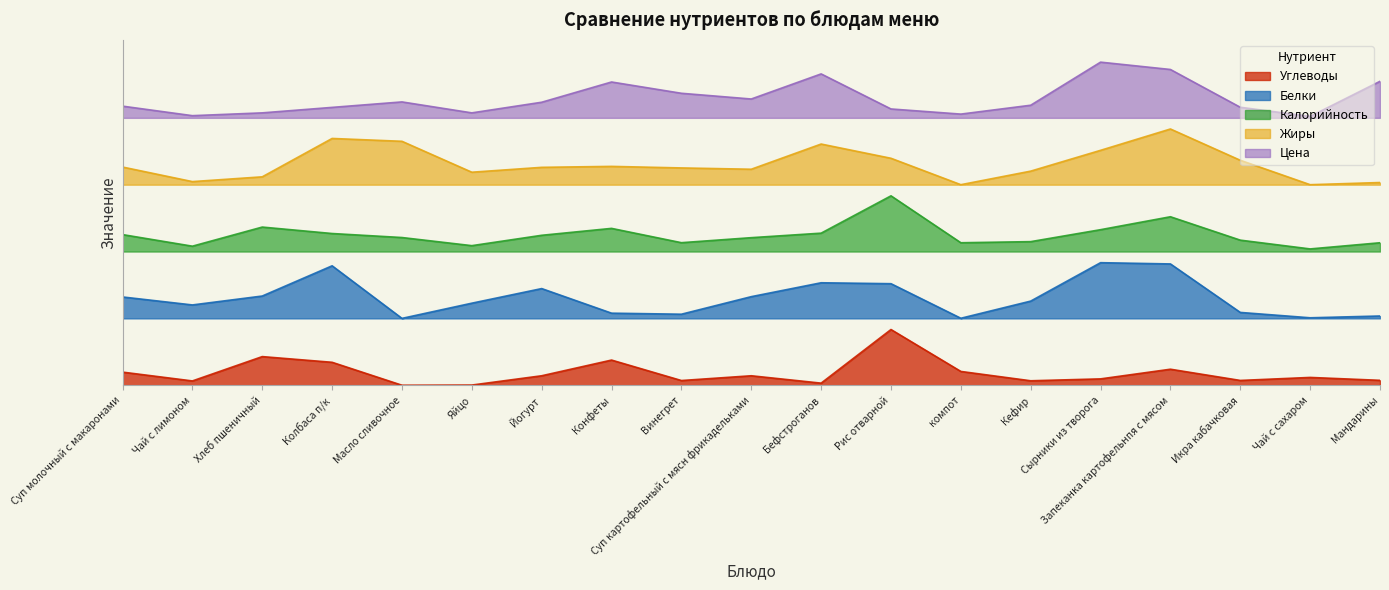

Reading left to right, list all the values displayed in this chart.

Углеводы: Суп молочный с макаронами=11.8	Чай с лимоном=3.9	Хлеб пшеничный=25.7	Колбаса п/к=20.6	Масло сливочное=0.0	Яйцо=0.1	Йогурт=8.5	Конфеты=22.6	Винегрет=4.2	Суп картофельный с мясн фрикадельками=8.5	Бефстроганов=1.9	Рис отварной=50.0	компот=12.4	Кефир=4.0	Сырники из творога=5.7	Запеканка картофельнпя с мясом=14.4	Икра кабачковая=4.3	Чай с сахаром=7.0	Мандарины=4.4
Белки: Суп молочный с макаронами=79.2	Чай с лимоном=72.1	Хлеб пшеничный=80.1	Колбаса п/к=107.2	Масло сливочное=60.0	Яйцо=73.6	Йогурт=86.8	Конфеты=64.7	Винегрет=63.7	Суп картофельный с мясн фрикадельками=79.5	Бефстроганов=92.0	Рис отварной=91.1	компот=60.1	Кефир=75.5	Сырники из творога=110.0	Запеканка картофельнпя с мясом=108.9	Икра кабачковая=65.4	Чай с сахаром=60.5	Мандарины=62.1
Калорийность: Суп молочный с макаронами=135.2	Чай с лимоном=124.8	Хлеб пшеничный=142.0	Колбаса п/к=136.2	Масло сливочное=132.6	Яйцо=125.3	Йогурт=134.6	Конфеты=140.8	Винегрет=127.9	Суп картофельный с мясн фрикадельками=132.4	Бефстроганов=136.5	Рис отварной=170.0	компот=127.9	Кефир=128.9	Сырники из творога=139.6	Запеканка картофельнпя с мясом=151.2	Икра кабачковая=130.2	Чай с сахаром=122.3	Мандарины=127.9
Жиры: Суп молочный с макаронами=195.8	Чай с лимоном=182.8	Хлеб пшеничный=187.1	Колбаса п/к=221.5	Масло сливочное=218.9	Яйцо=191.2	Йогурт=195.6	Конфеты=196.4	Винегрет=195.0	Суп картофельный с мясн фрикадельками=193.9	Бефстроганов=216.5	Рис отварной=203.7	компот=180.0	Кефир=192.2	Сырники из творога=210.8	Запеканка картофельнпя с мясом=230.0	Икра кабачковая=201.9	Чай с сахаром=180.0	Мандарины=181.9
Цена: Суп молочный с макаронами=250.5	Чай с лимоном=242.0	Хлеб пшеничный=244.5	Колбаса п/к=249.4	Масло сливочное=254.3	Яйцо=244.5	Йогурт=254.0	Конфеты=272.2	Винегрет=262.1	Суп картофельный с мясн фрикадельками=256.9	Бефстроганов=279.4	Рис отварной=248.0	компот=243.4	Кефир=251.3	Сырники из творога=290.0	Запеканка картофельнпя с мясом=283.4	Икра кабачковая=249.5	Чай с сахаром=241.3	Мандарины=272.8